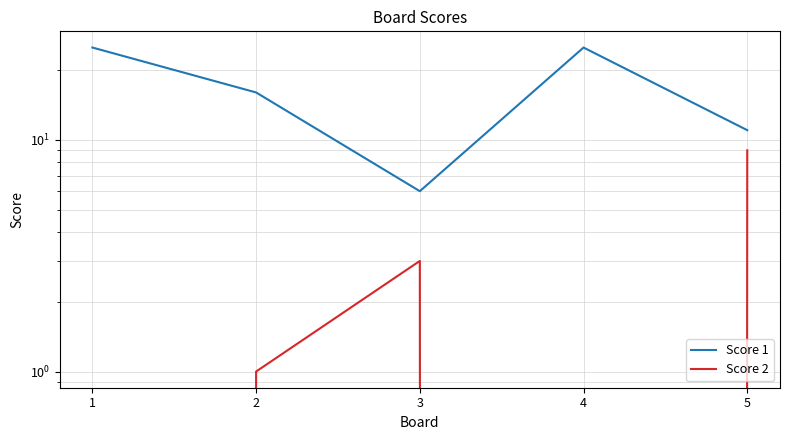

Rank the series at 1 from highest to lowest value.

Score 1, Score 2